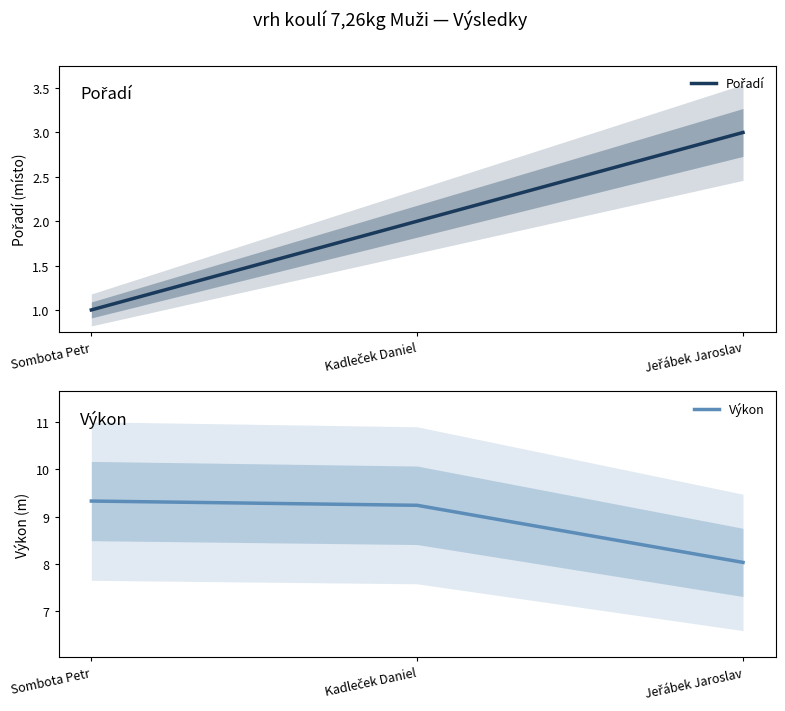

Between Kadleček Daniel and Jeřábek Jaroslav, which is larger?

Jeřábek Jaroslav